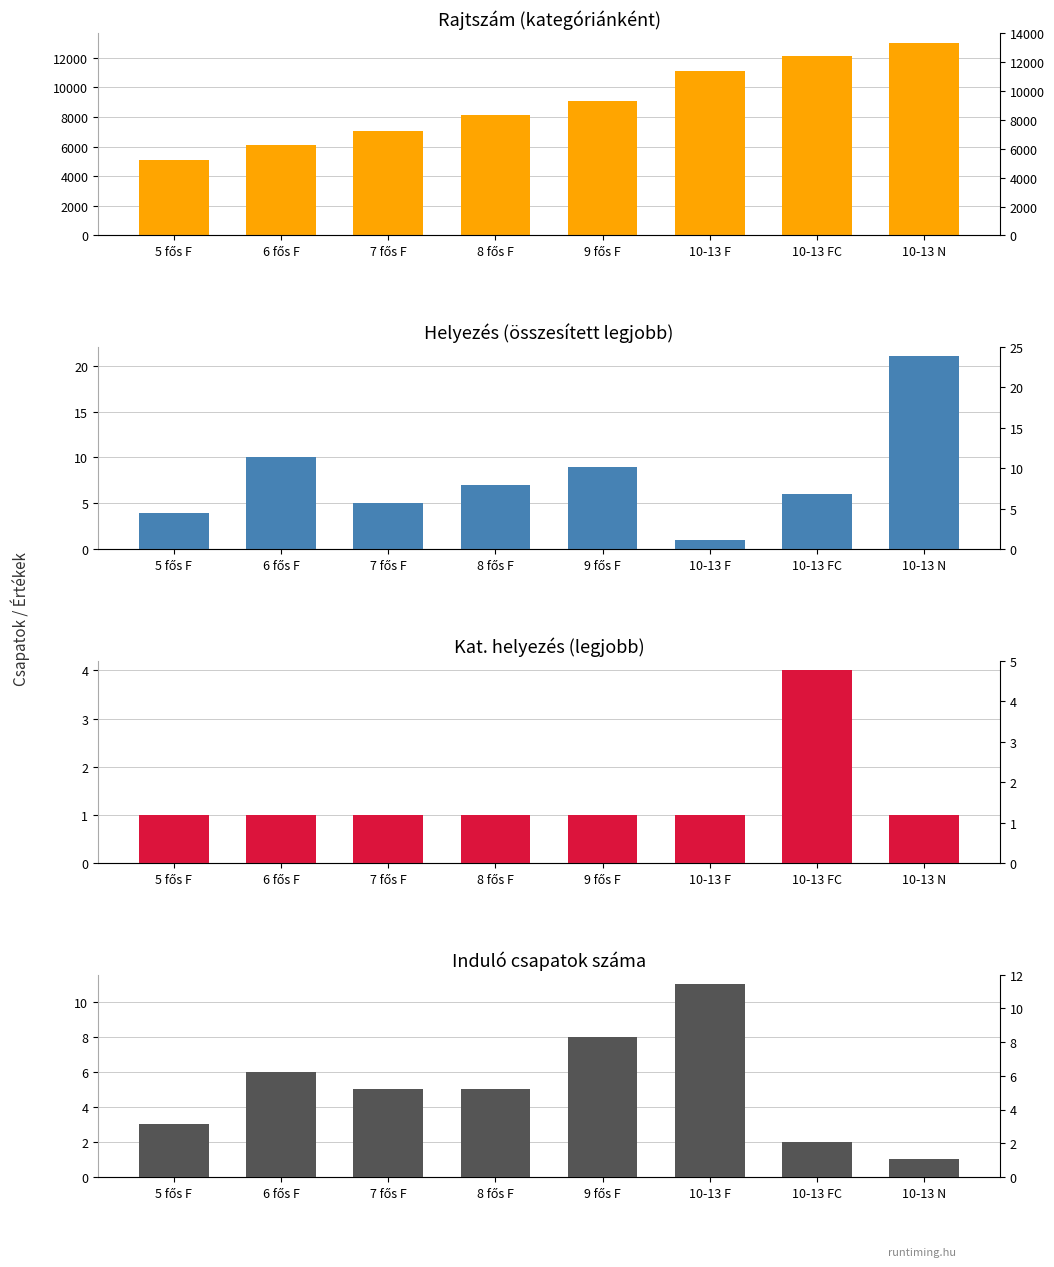

Is the value of Helyezés (összesített legjobb) at 9 fős F greater than the value of Rajtszám (kategóriánként) at 10-13 N?

No